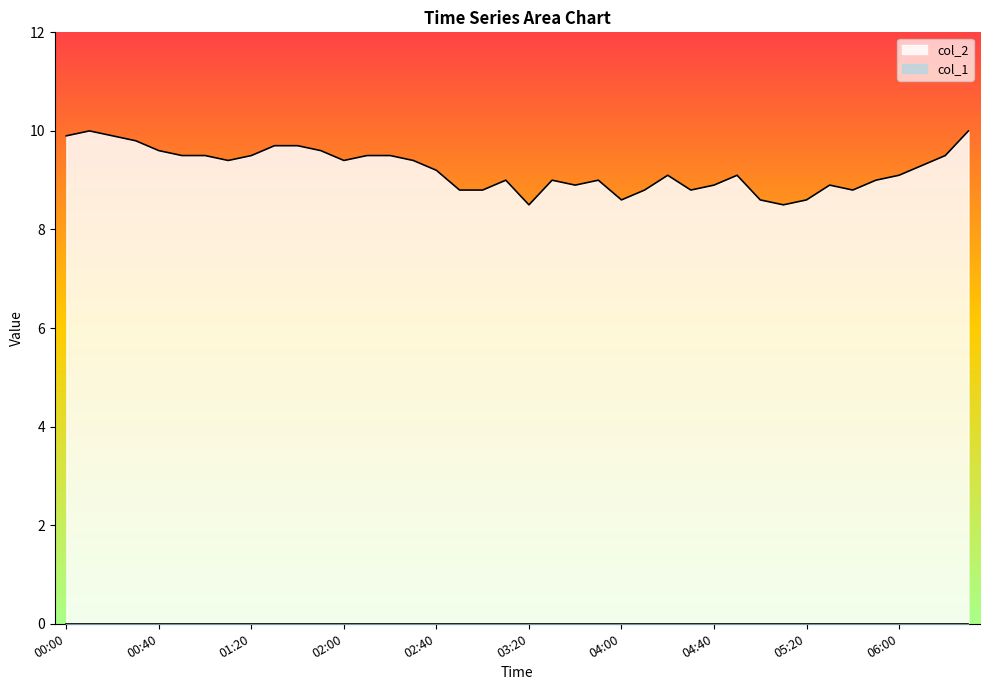

At which category does the chart reach its peak across all series?

00:10